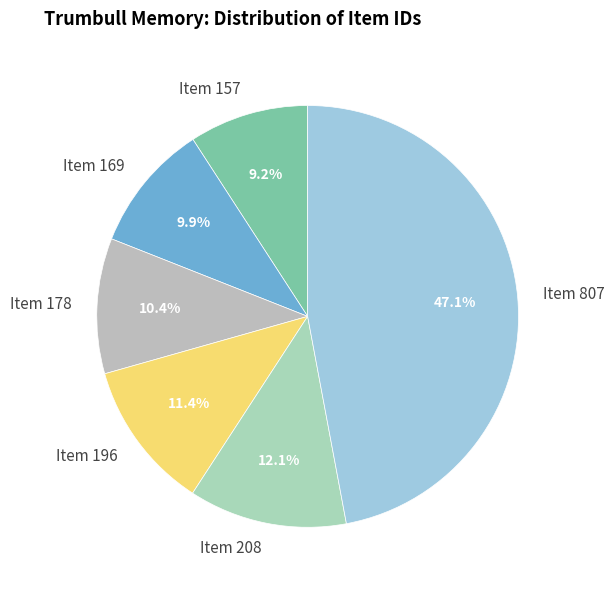

Is it true that Item 208 is 1% of the pie?

False